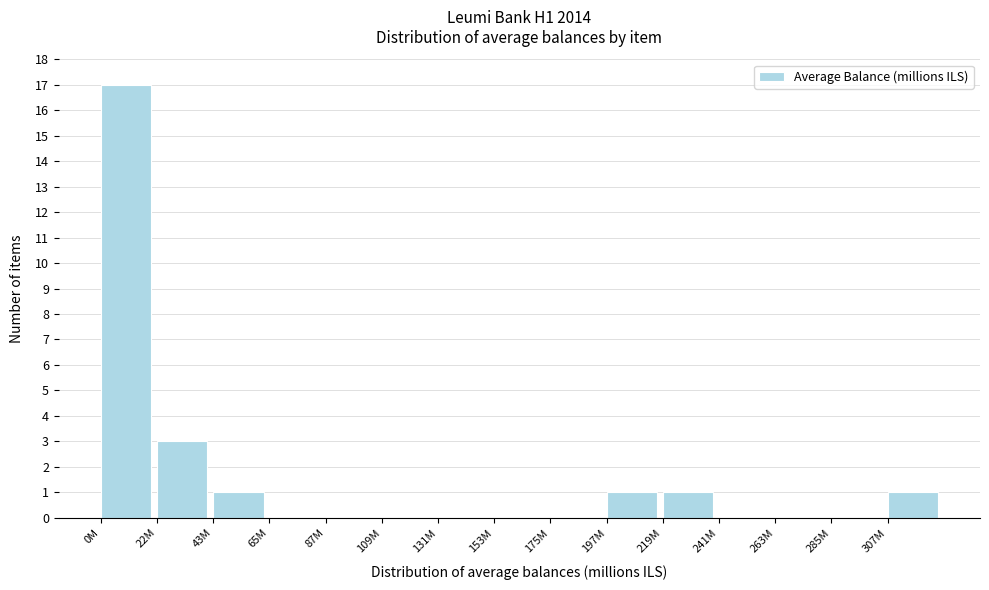

Reading right to left, what are all the values shown in this chart?

307M=1	285M=0	263M=0	241M=0	219M=1	197M=1	175M=0	153M=0	131M=0	109M=0	87M=0	65M=0	43M=1	22M=3	0M=17